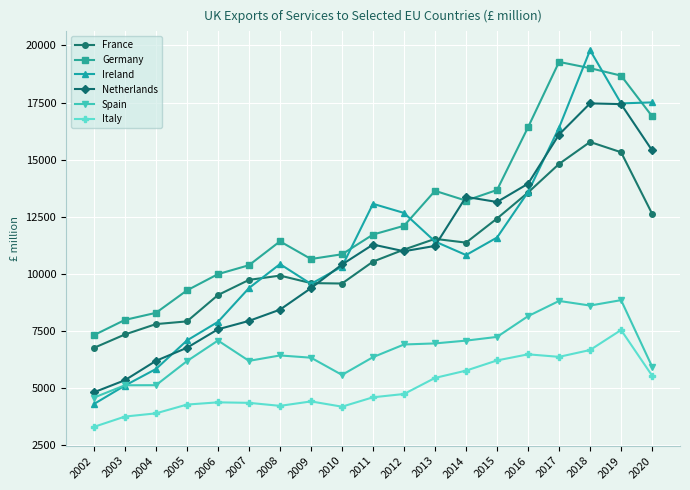

In France, how many points are lower than both neighbors (excluding endpoints)?

2